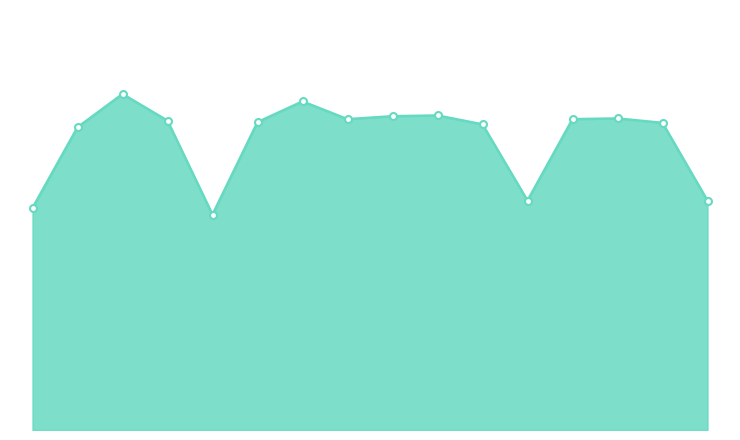

Does the chart have visible grid lines?

No